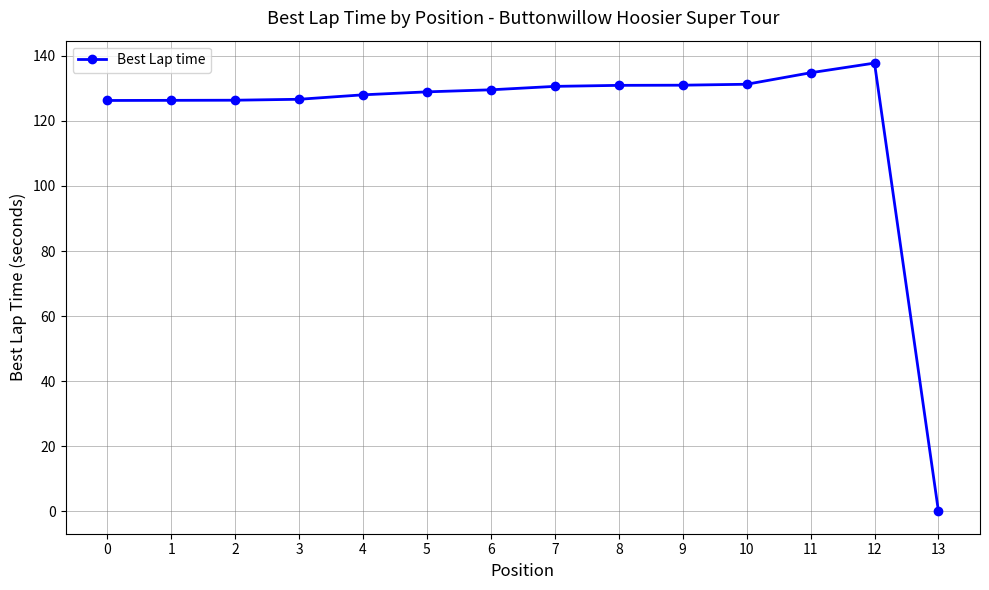

What is the value of the 8th point from the left?

130.6